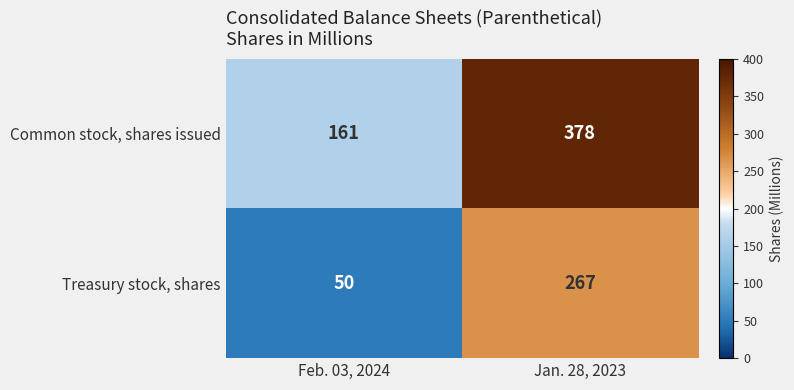

Where is Treasury stock, shares nearest to the value 158?

Feb. 03, 2024